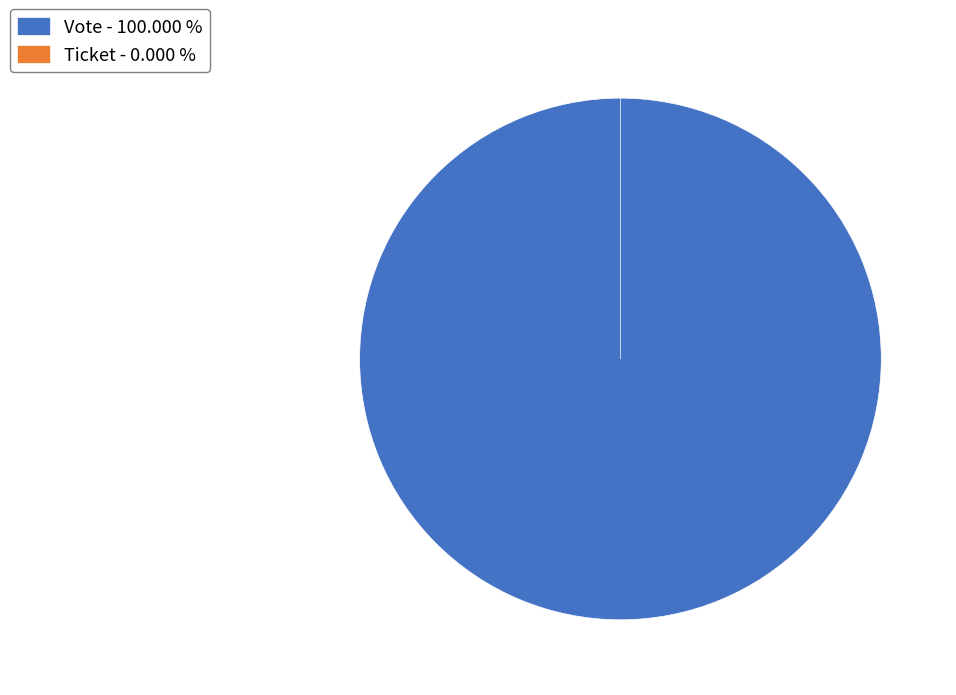

To the nearest percent, what is the average slice percentage?

50%